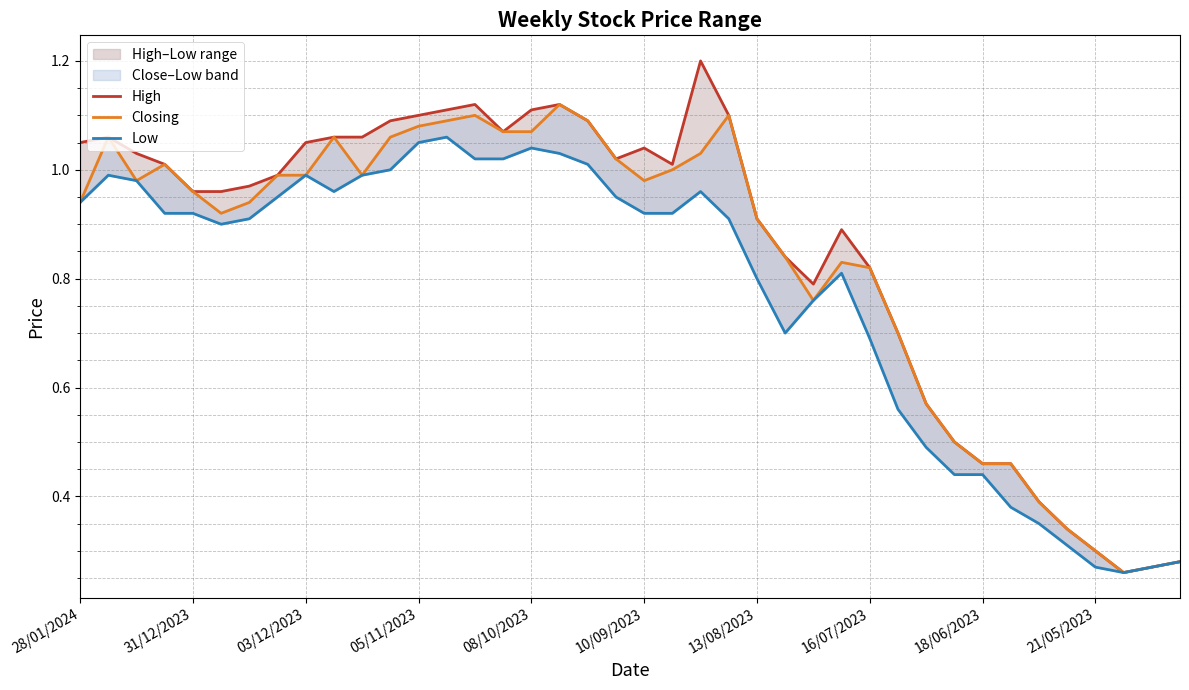

At which category does the chart reach its minimum across all series?

37